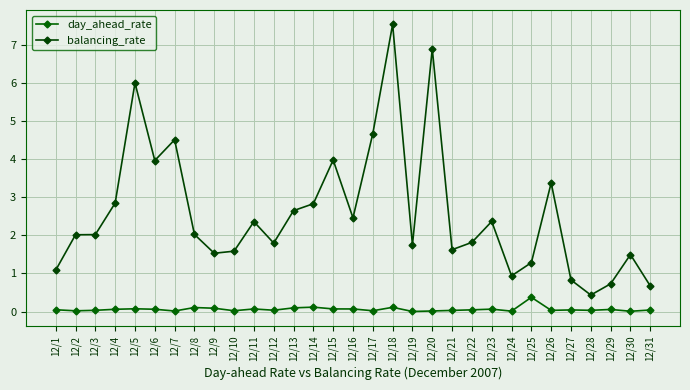

True or false: balancing_rate and day_ahead_rate cross at least once.

False